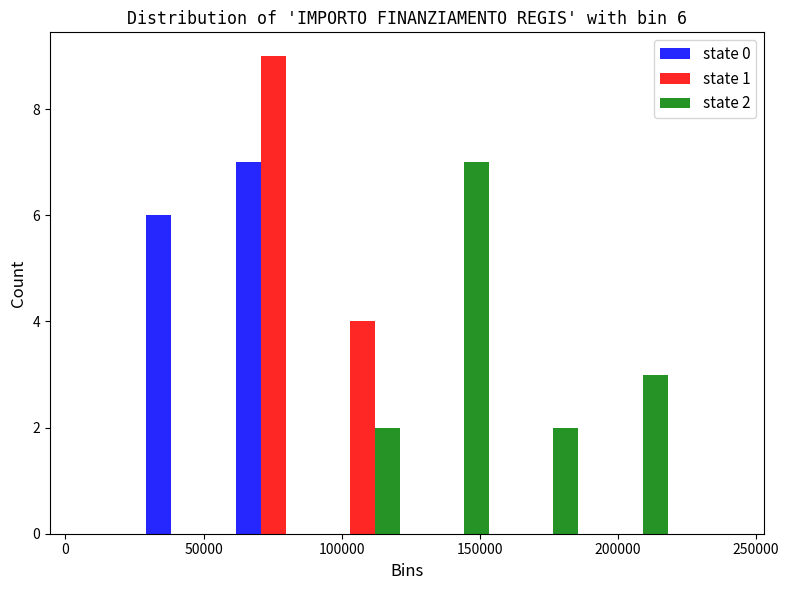

In the state 2 series, which range on the x-axis has the tallest bar?

125000 to 155000